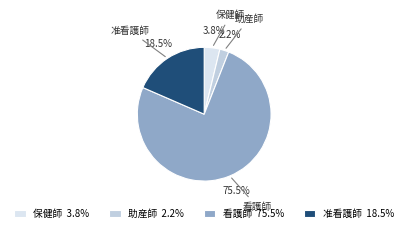

Rank the categories by value from lowest to highest.

助産師, 保健師, 准看護師, 看護師